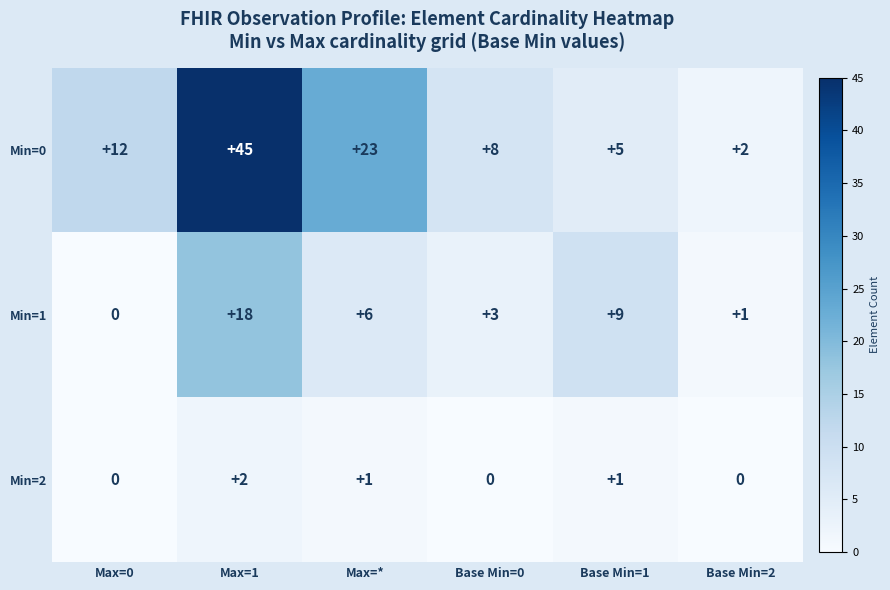

How many data points does each series have?

6